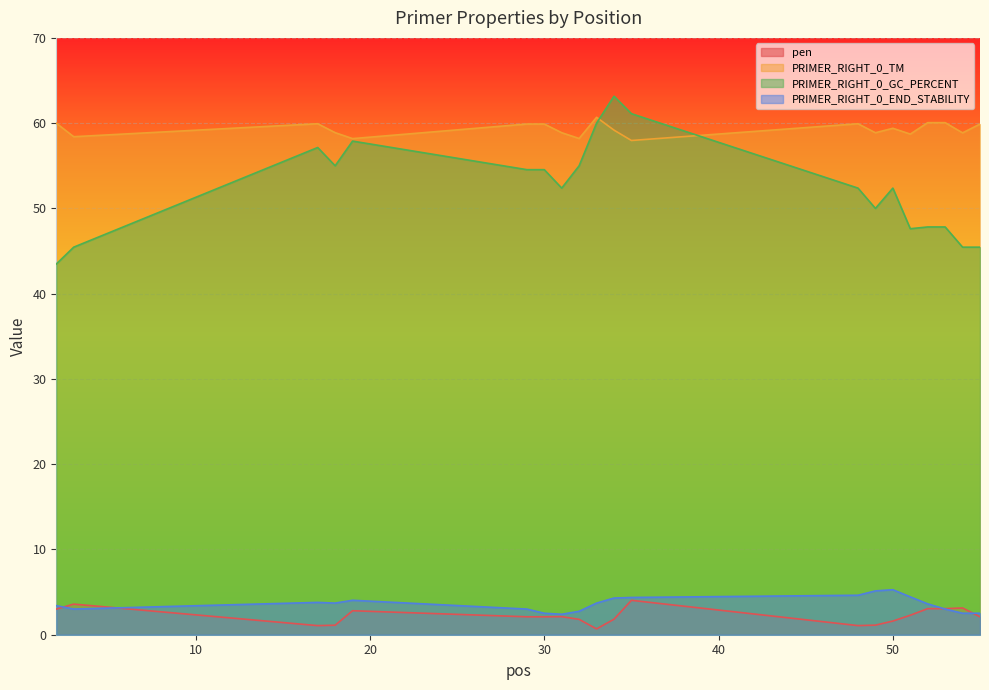

How many interior local peaks does the PRIMER_RIGHT_0_TM series have?

4